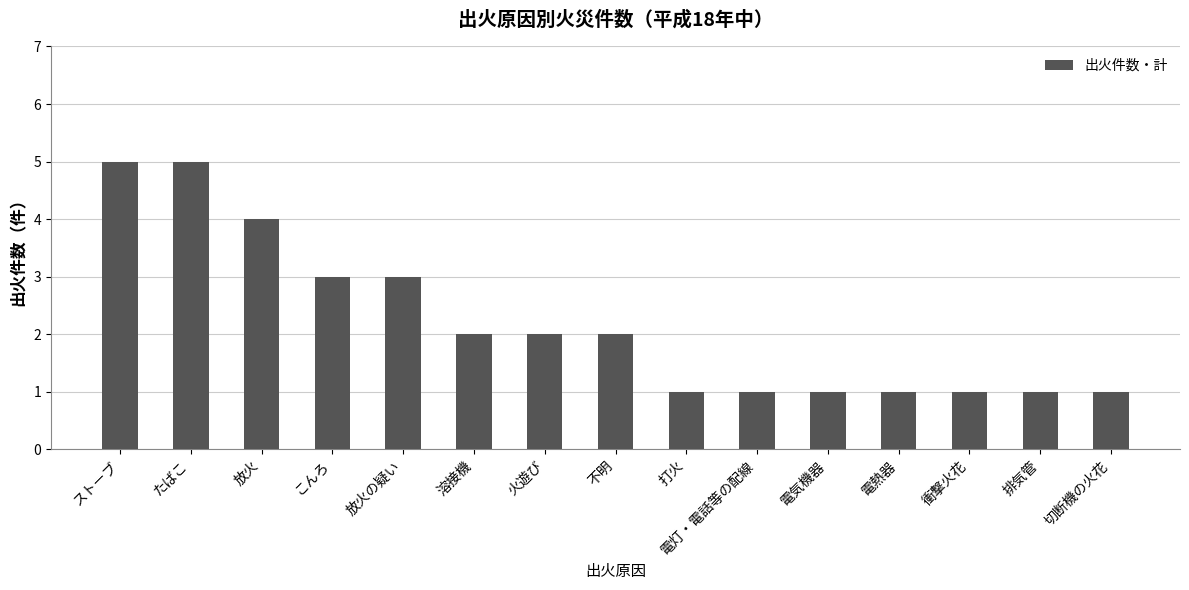

Reading left to right, list all the values displayed in this chart.

5	5	4	3	3	2	2	2	1	1	1	1	1	1	1